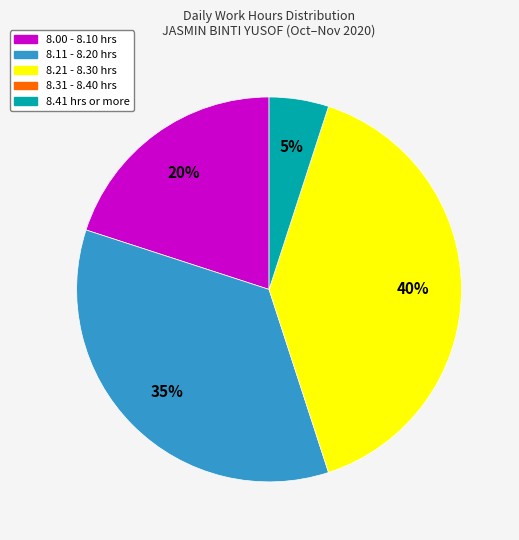

Do 8.21 - 8.30 hrs and 8.11 - 8.20 hrs together represent more than half of the pie?

Yes